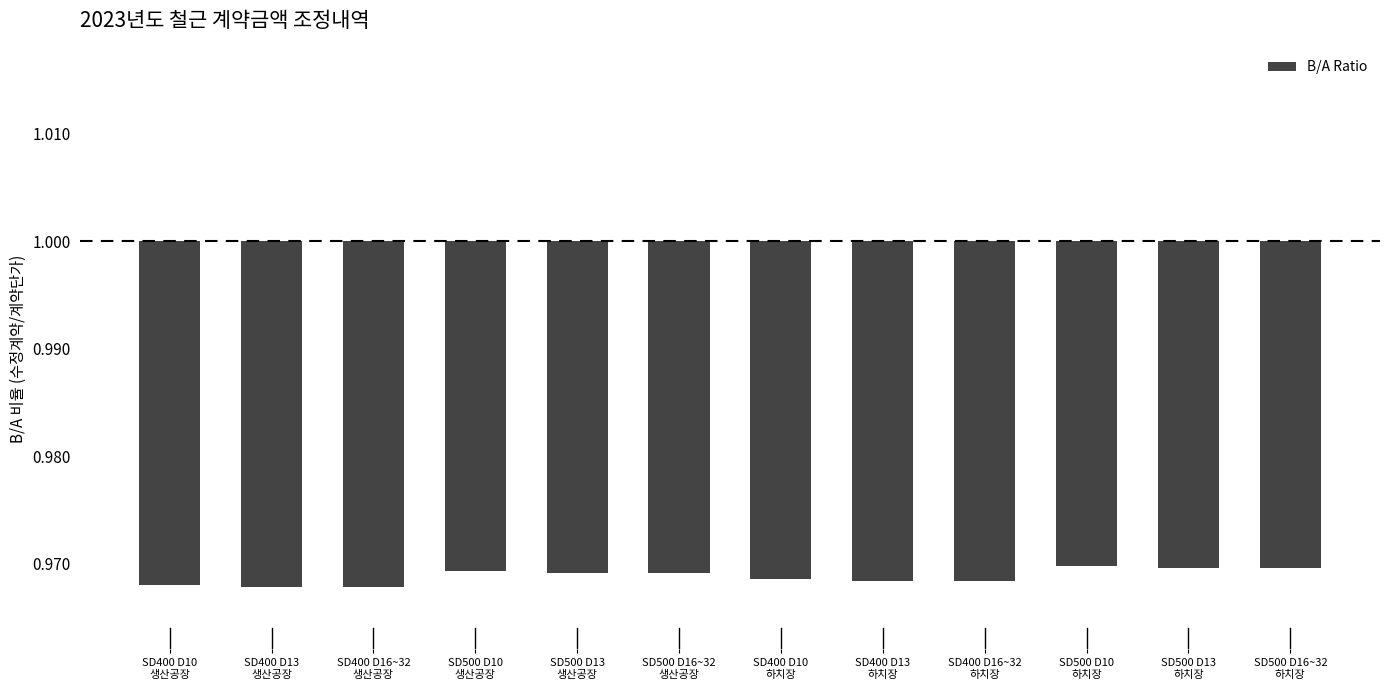

Reading left to right, transcribe all the data shown in this chart.

SD400 D10
생산공장=-0.0	SD400 D13
생산공장=-0.0	SD400 D16~32
생산공장=-0.0	SD500 D10
생산공장=-0.0	SD500 D13
생산공장=-0.0	SD500 D16~32
생산공장=-0.0	SD400 D10
하치장=-0.0	SD400 D13
하치장=-0.0	SD400 D16~32
하치장=-0.0	SD500 D10
하치장=-0.0	SD500 D13
하치장=-0.0	SD500 D16~32
하치장=-0.0